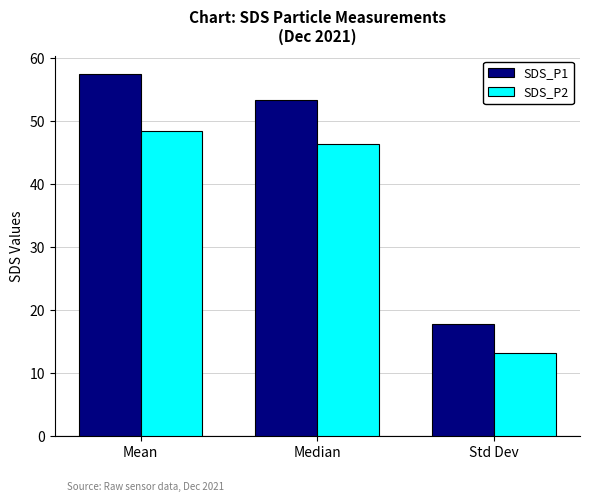

Reading left to right, extract all data points from this chart.

SDS_P1: Mean=57.6	Median=53.4	Std Dev=17.8
SDS_P2: Mean=48.4	Median=46.4	Std Dev=13.2